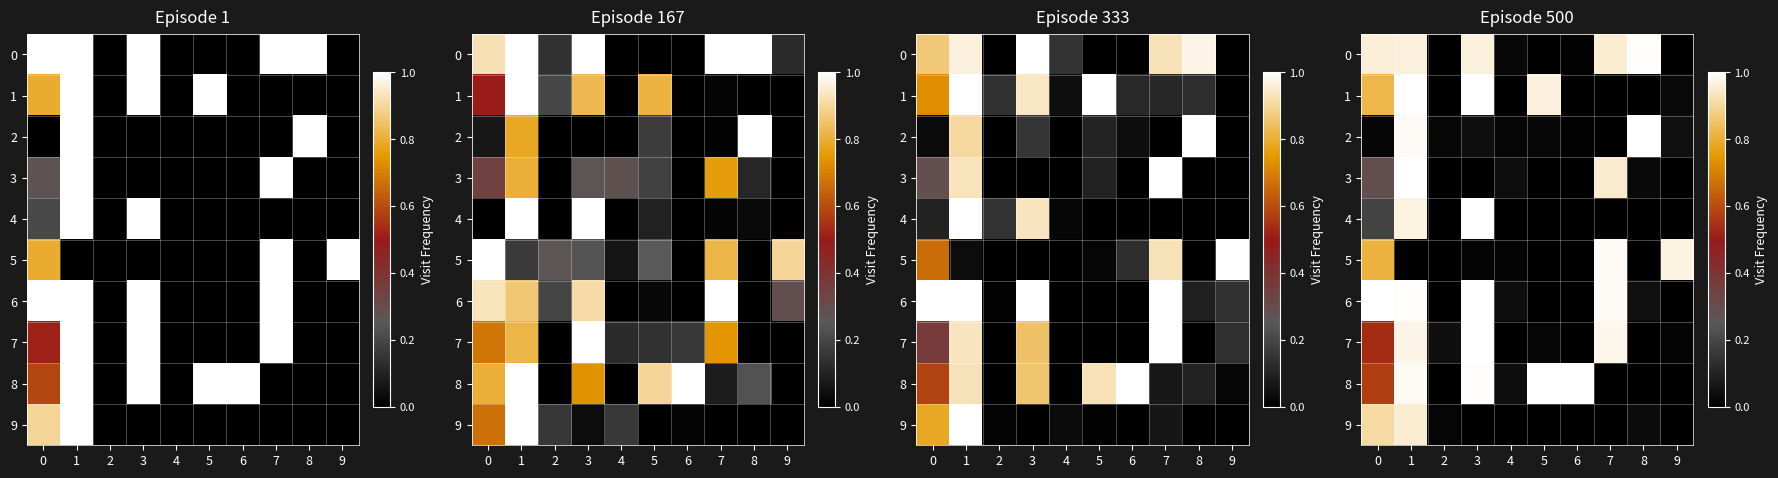

What is the total value across all series at 9?

1.1